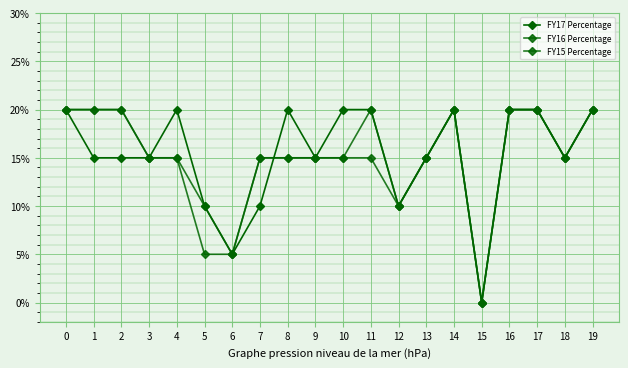

Between 10 and 19, which is larger?

10